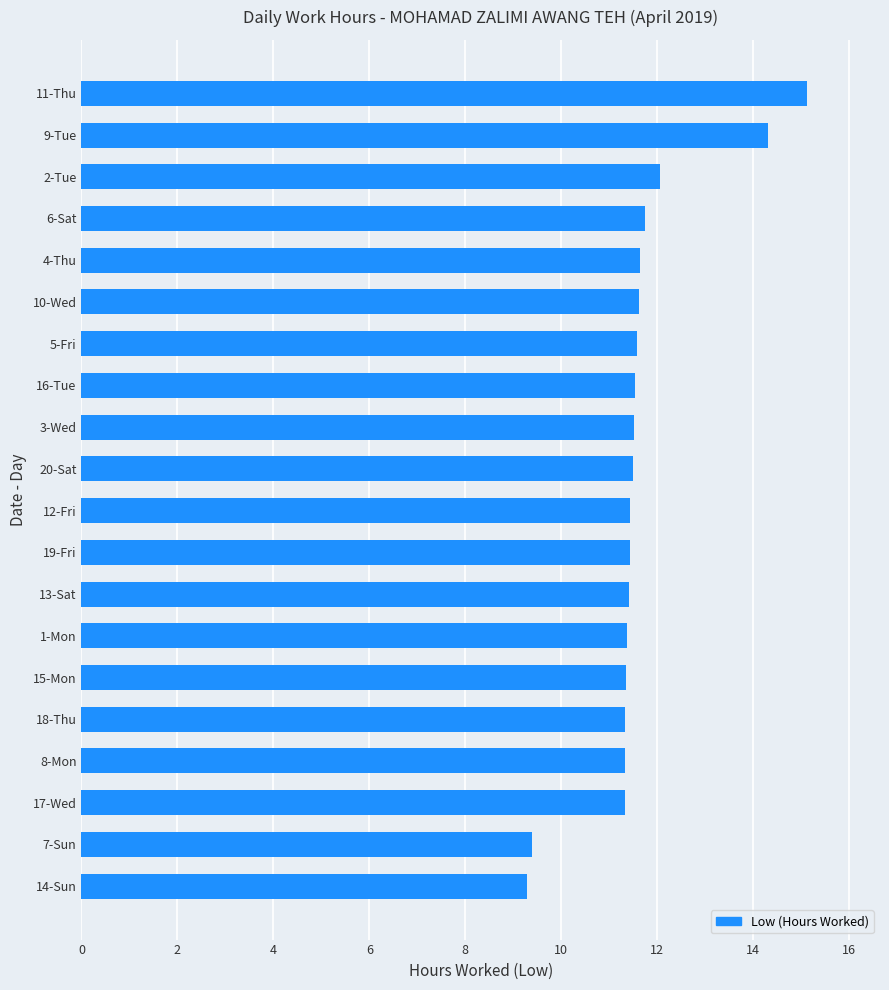

What is the difference between the second highest and minimum values?

5.0